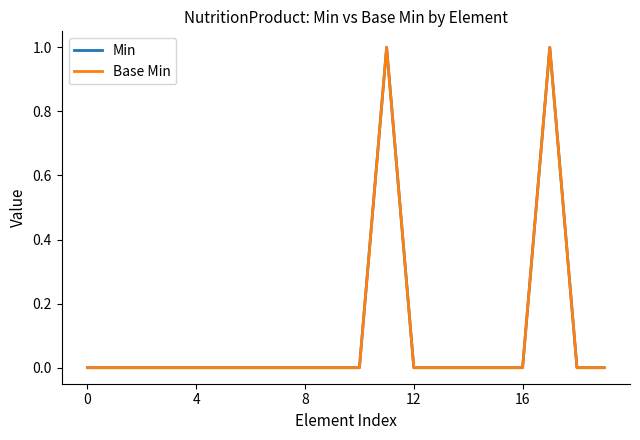

Is this an area chart (filled region under the line)?

No